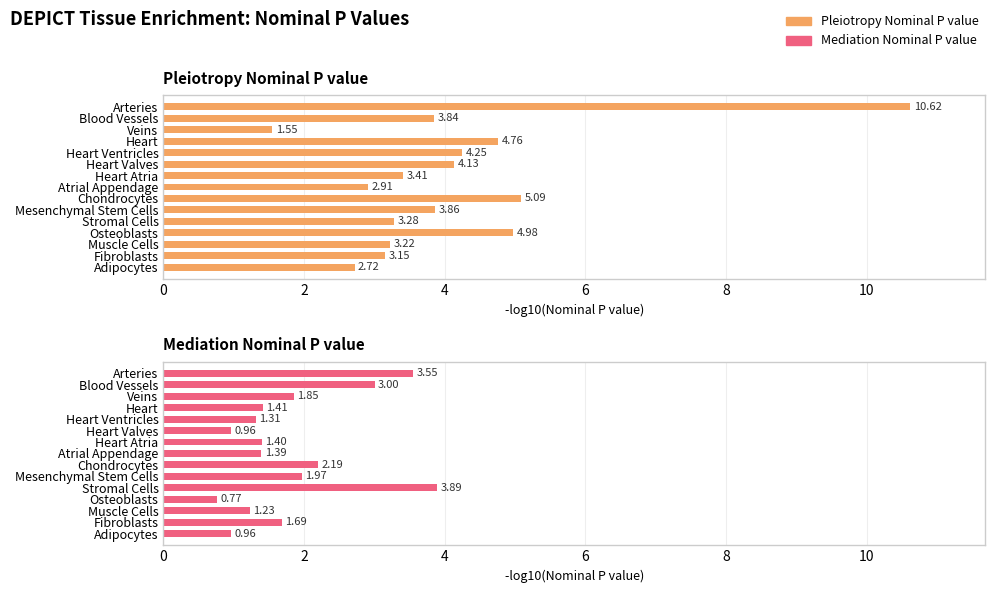

What is the difference between the Pleiotropy Nominal P value values at Atrial Appendage and Adipocytes?

0.2